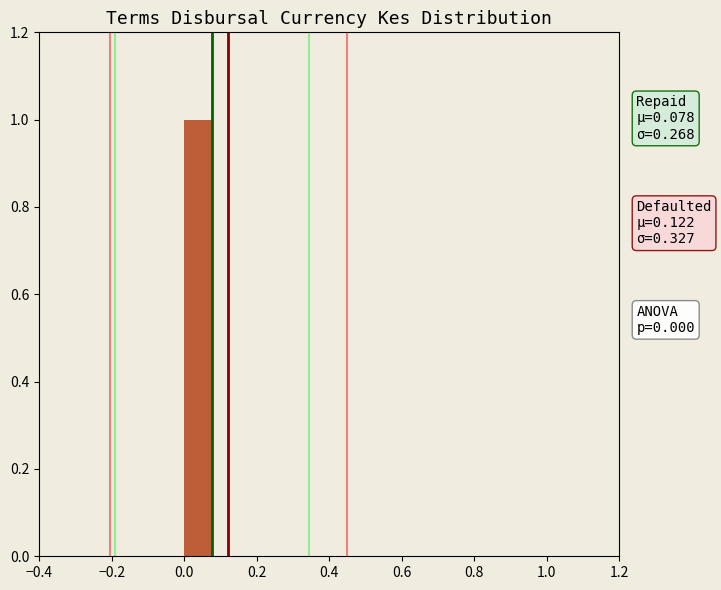

Which range on the x-axis has the tallest bar?

0.00 to 0.08